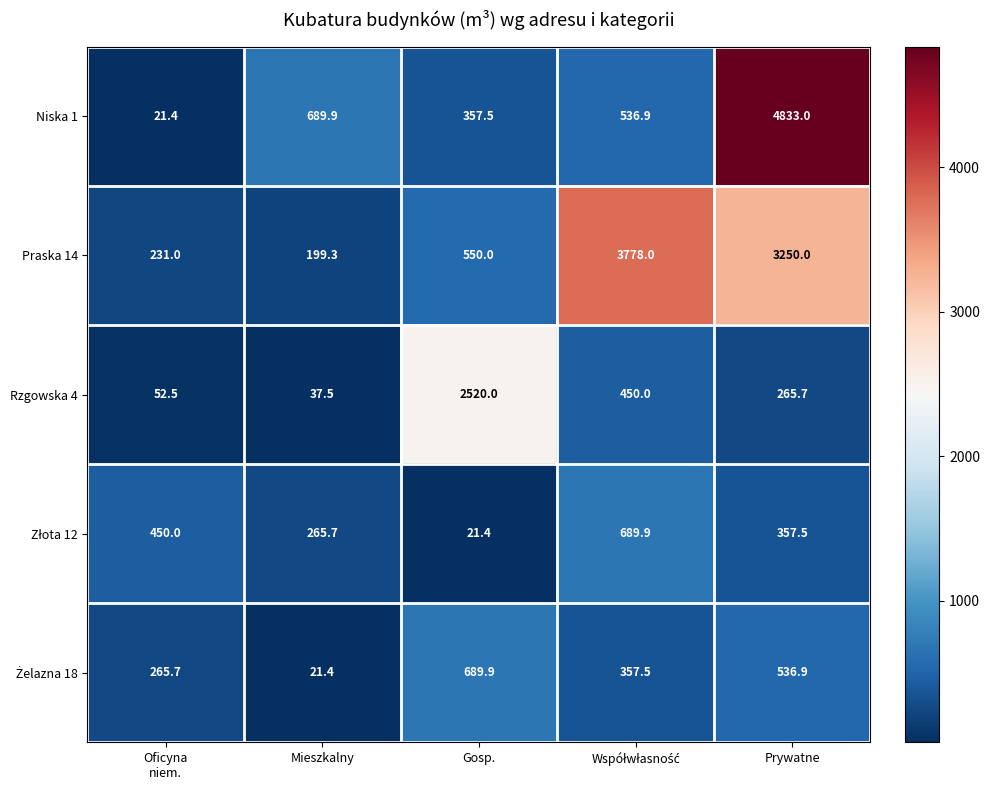

Which series has the largest total across all categories?

Praska 14